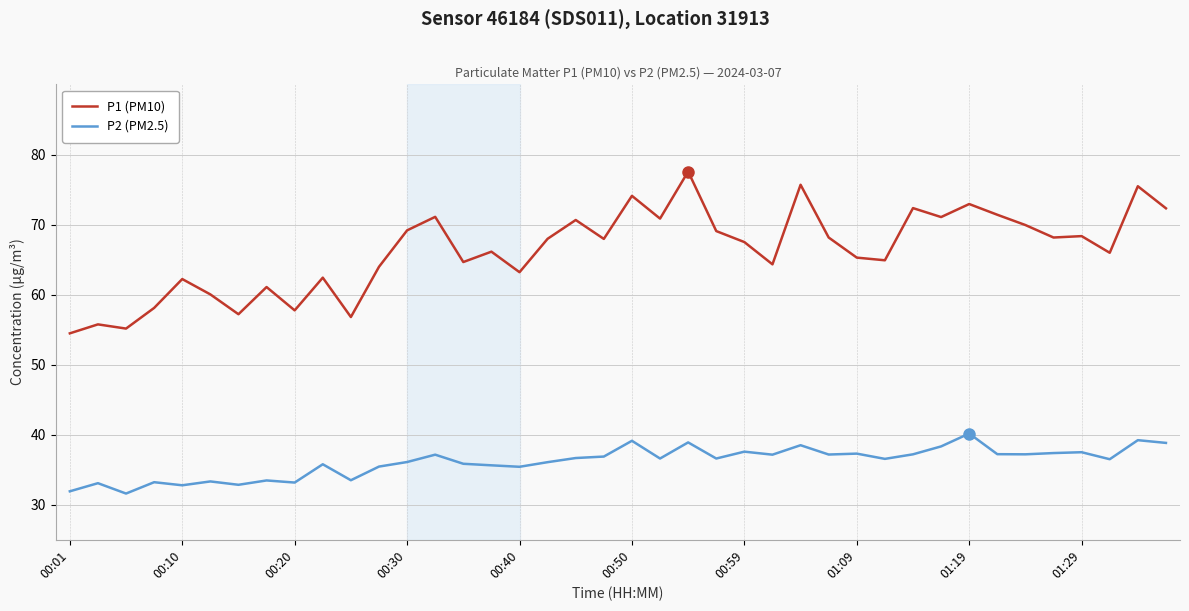

In P1 (PM10), how many points are lower than both neighbors (excluding endpoints)?

13